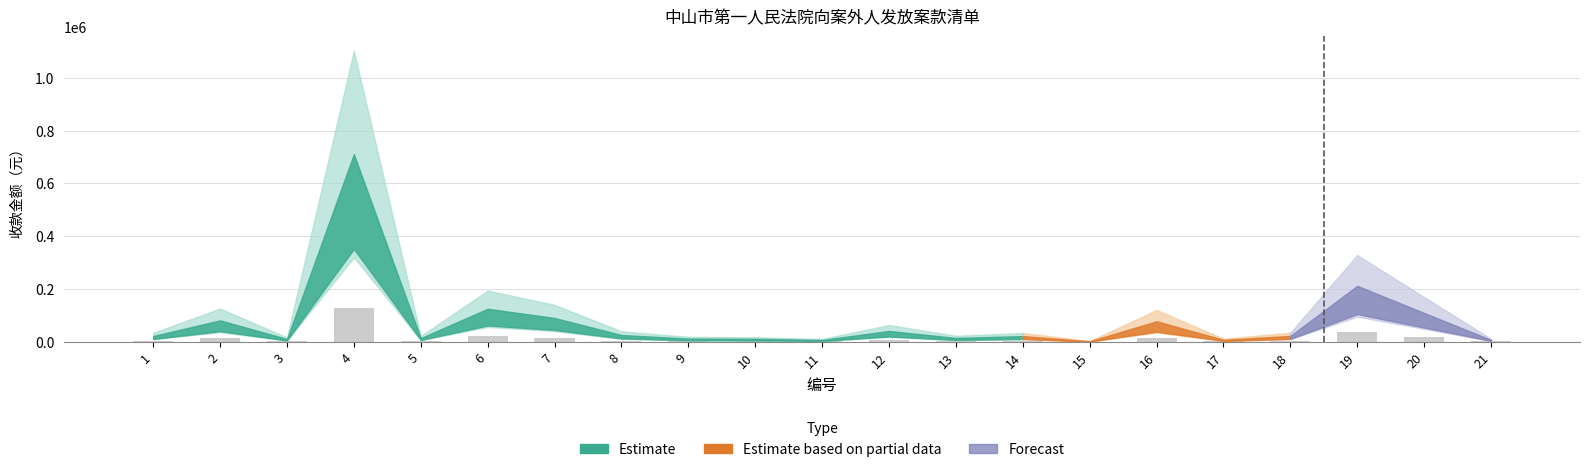

True or false: the data shows 4032.4 at 18.

True